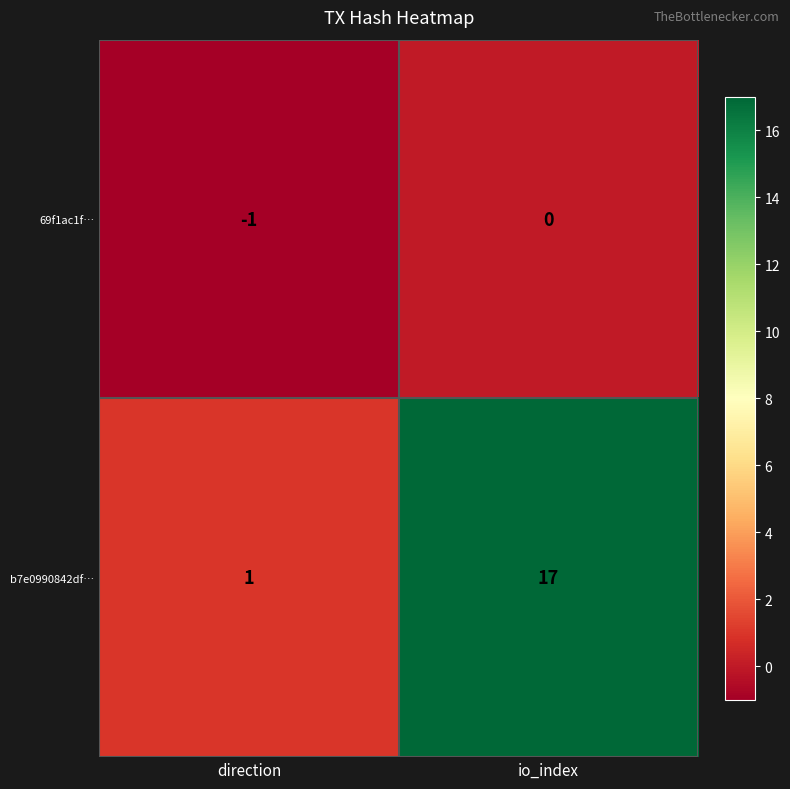

Reading left to right, list all the values displayed in this chart.

69f1ac1f…: -1	0
b7e0990842df…: 1	17